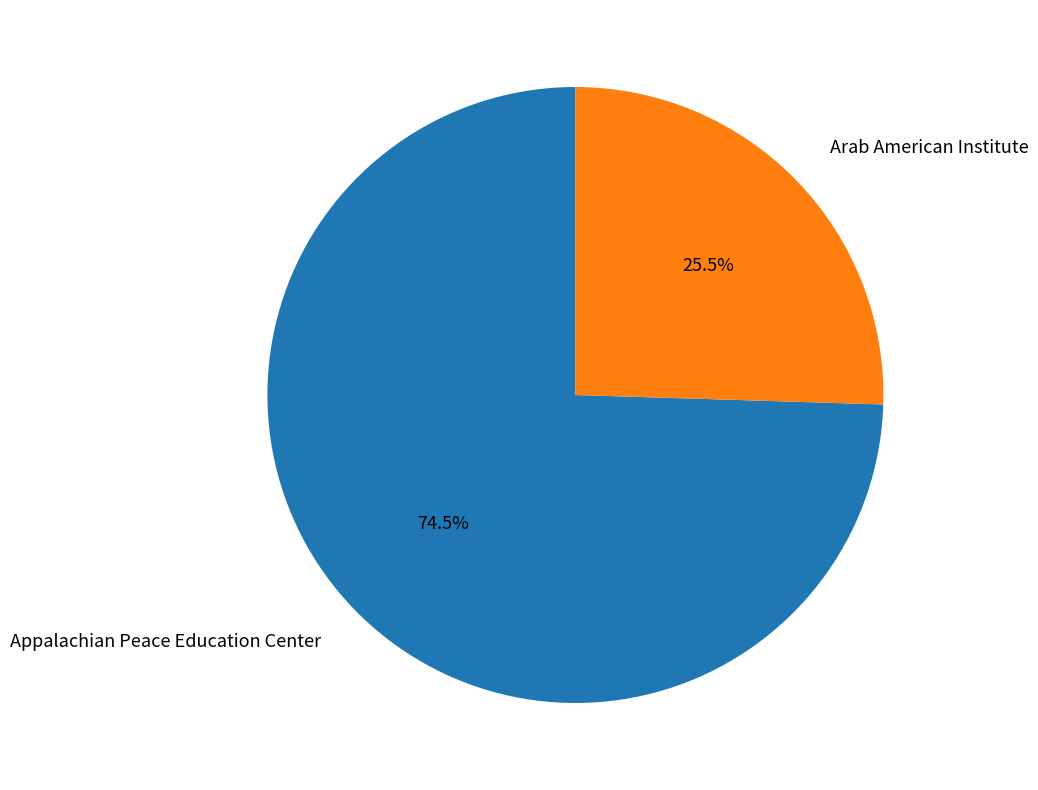

What is the largest slice in the pie chart?

Appalachian Peace Education Center